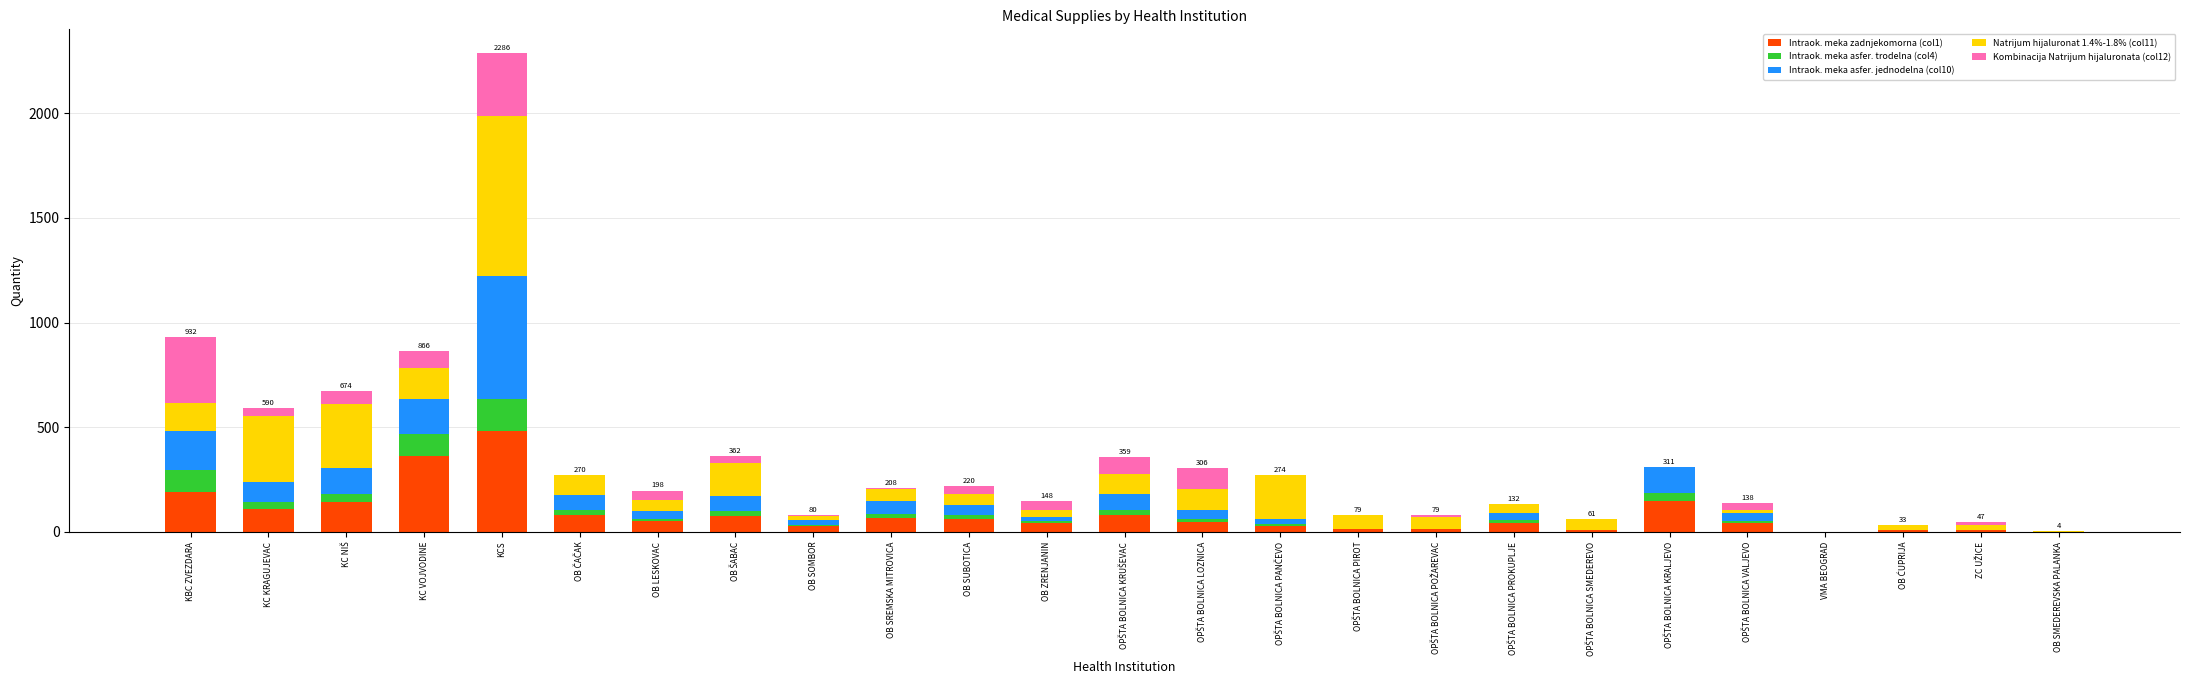

At which label does Intraok. meka zadnjekomorna (col1) reach its peak?

KCS